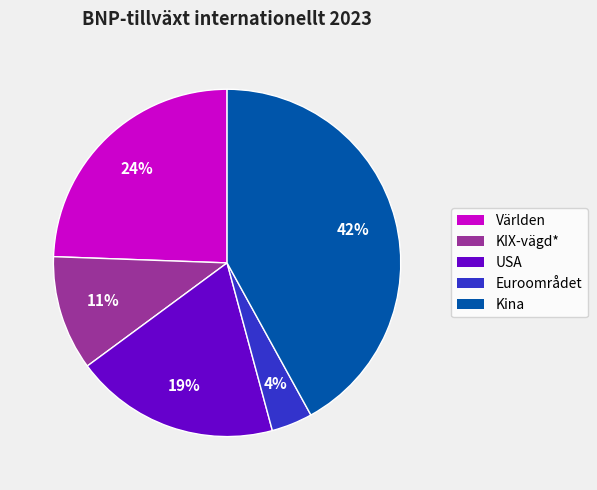

Rank the categories by value from highest to lowest.

Kina, Världen, USA, KIX-vägd*, Euroområdet